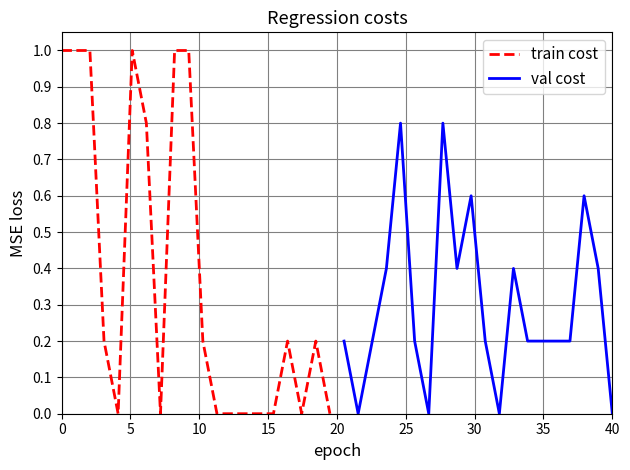

At how many categories does at least one series exceed 0?

18